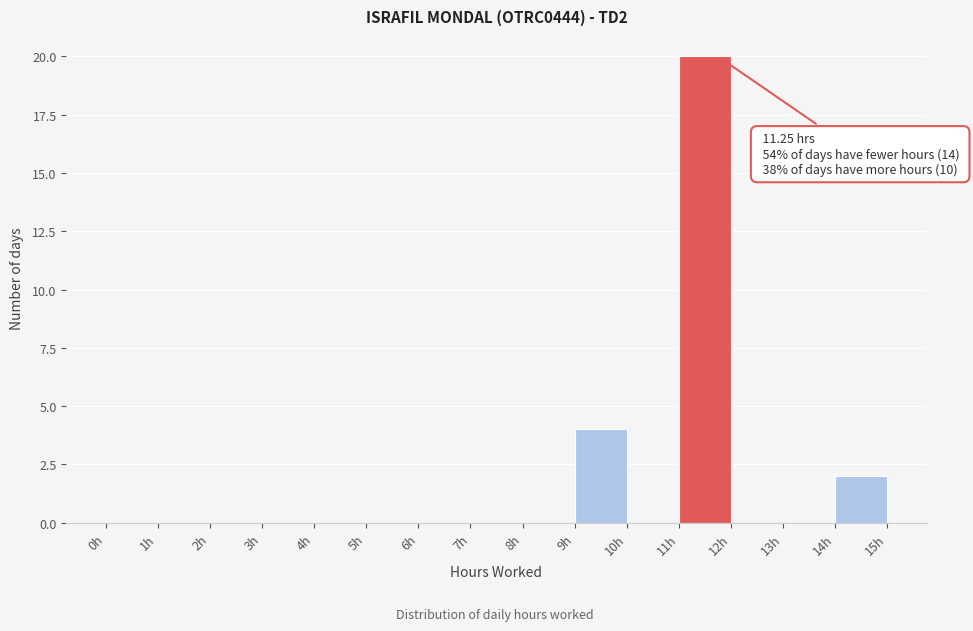

Over which range of the x-axis is the bar tallest?

11 to 12